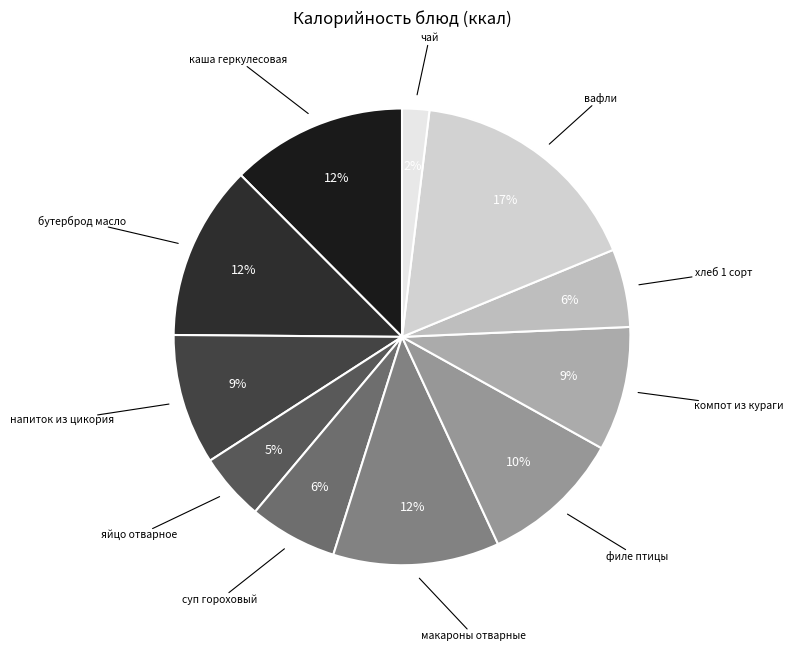

Count the number of slices in the pie.

11